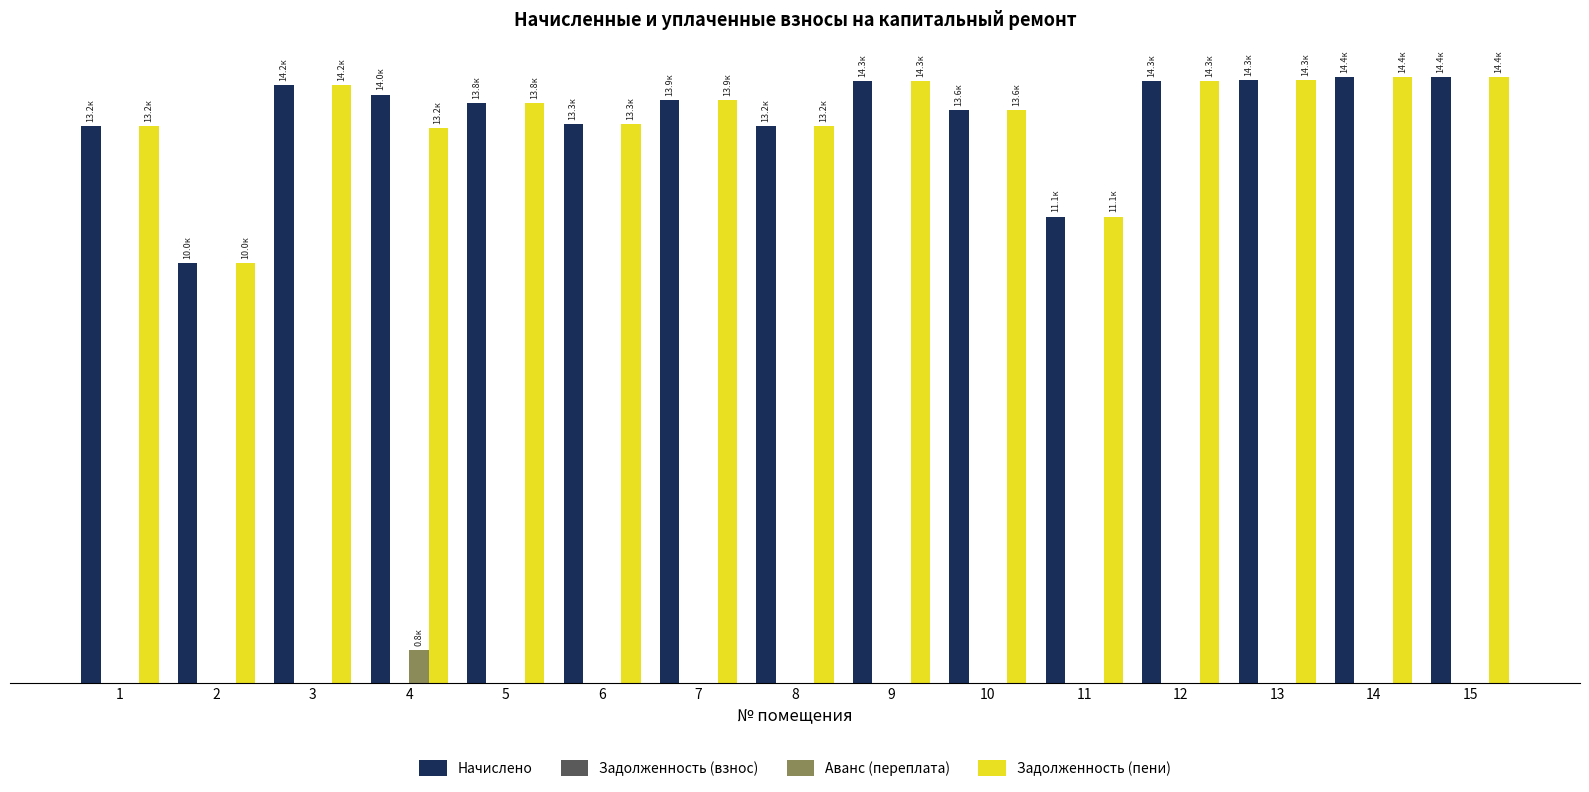

Between 7 and 13, which series saw the biggest shift?

Начислено